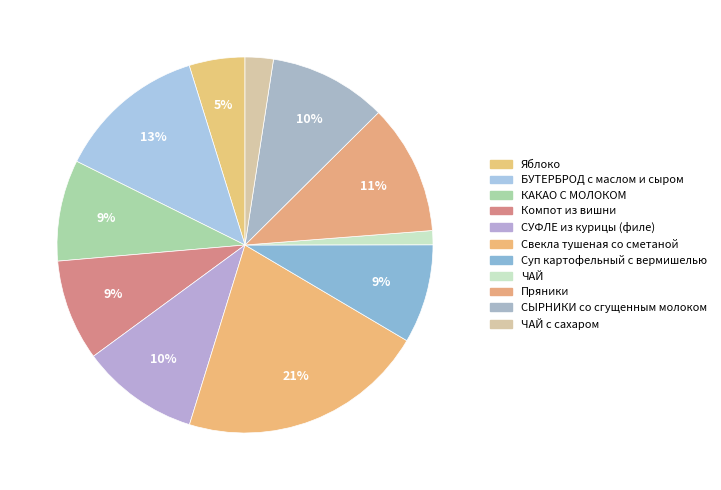

How many segments does this pie chart have?

11